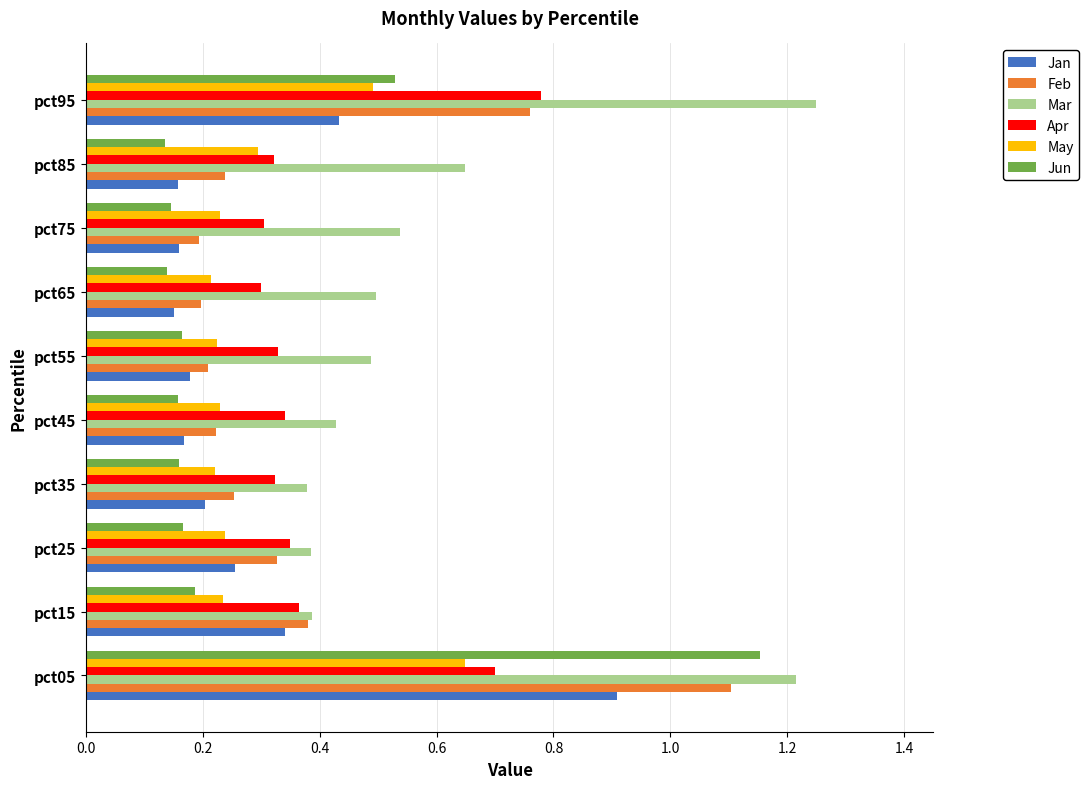

What is the difference between the maximum and minimum values in the Mar series?

0.9